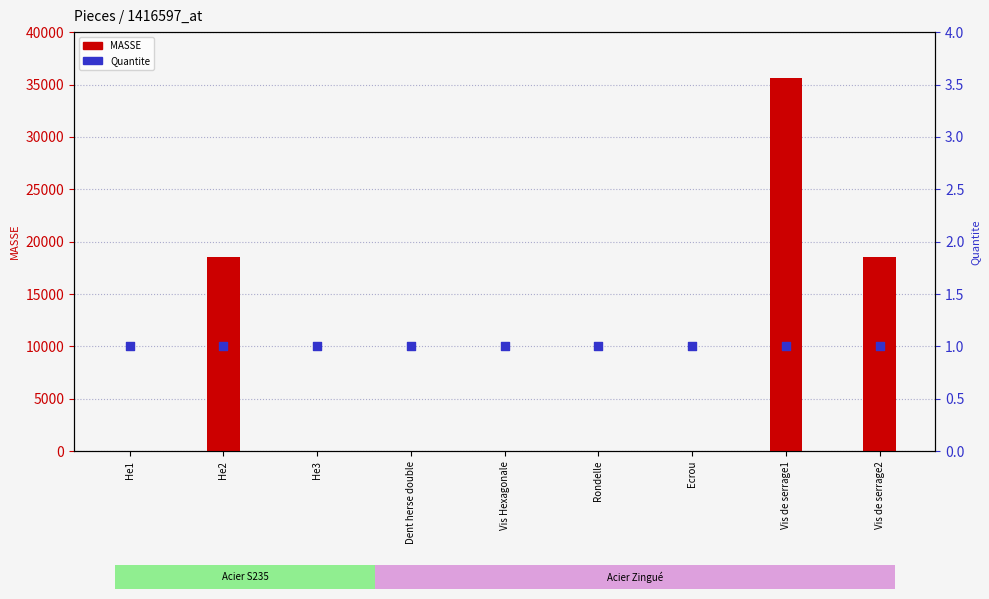

What are all the series names shown in the legend?

MASSE, Quantite